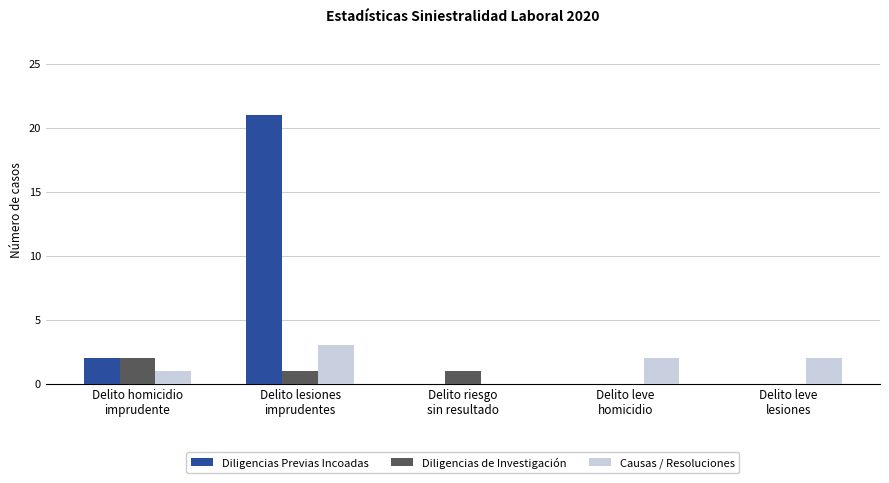

Reading right to left, extract all data points from this chart.

Diligencias Previas Incoadas: Delito leve
lesiones=0	Delito leve
homicidio=0	Delito riesgo
sin resultado=0	Delito lesiones
imprudentes=21	Delito homicidio
imprudente=2
Diligencias de Investigación: Delito leve
lesiones=0	Delito leve
homicidio=0	Delito riesgo
sin resultado=1	Delito lesiones
imprudentes=1	Delito homicidio
imprudente=2
Causas / Resoluciones: Delito leve
lesiones=2	Delito leve
homicidio=2	Delito riesgo
sin resultado=0	Delito lesiones
imprudentes=3	Delito homicidio
imprudente=1